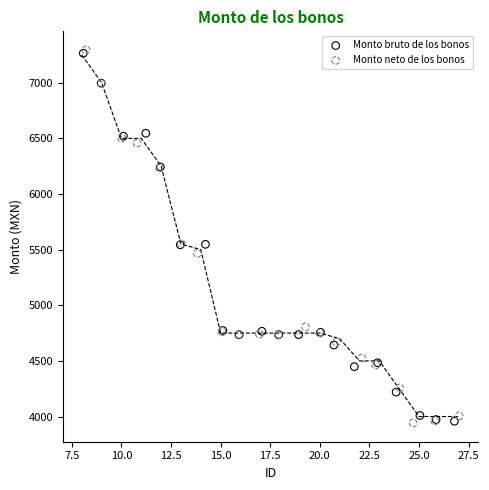

Which series has the largest Y range (max minus min)?

Monto neto de los bonos